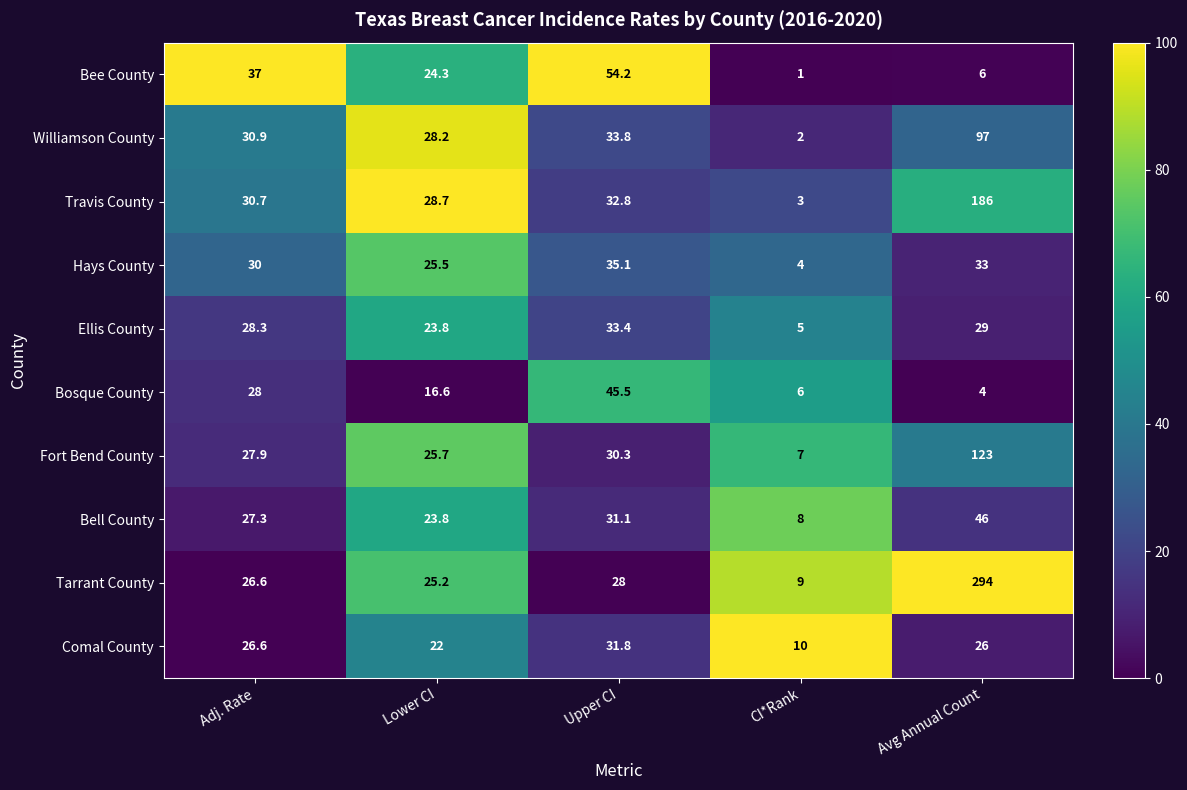

Is it true that Travis County equals 3.9 at CI*Rank?

False